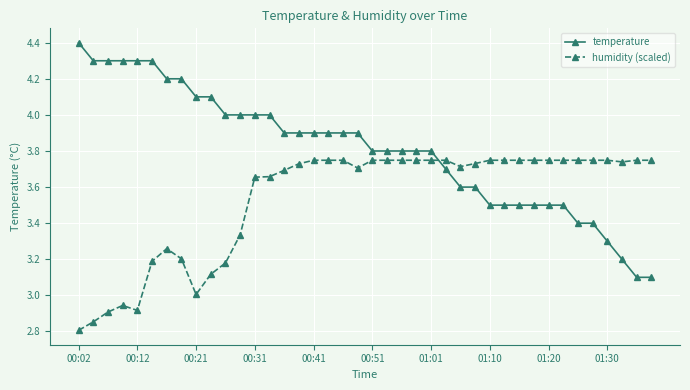

True or false: humidity (scaled) and temperature cross at least once.

True